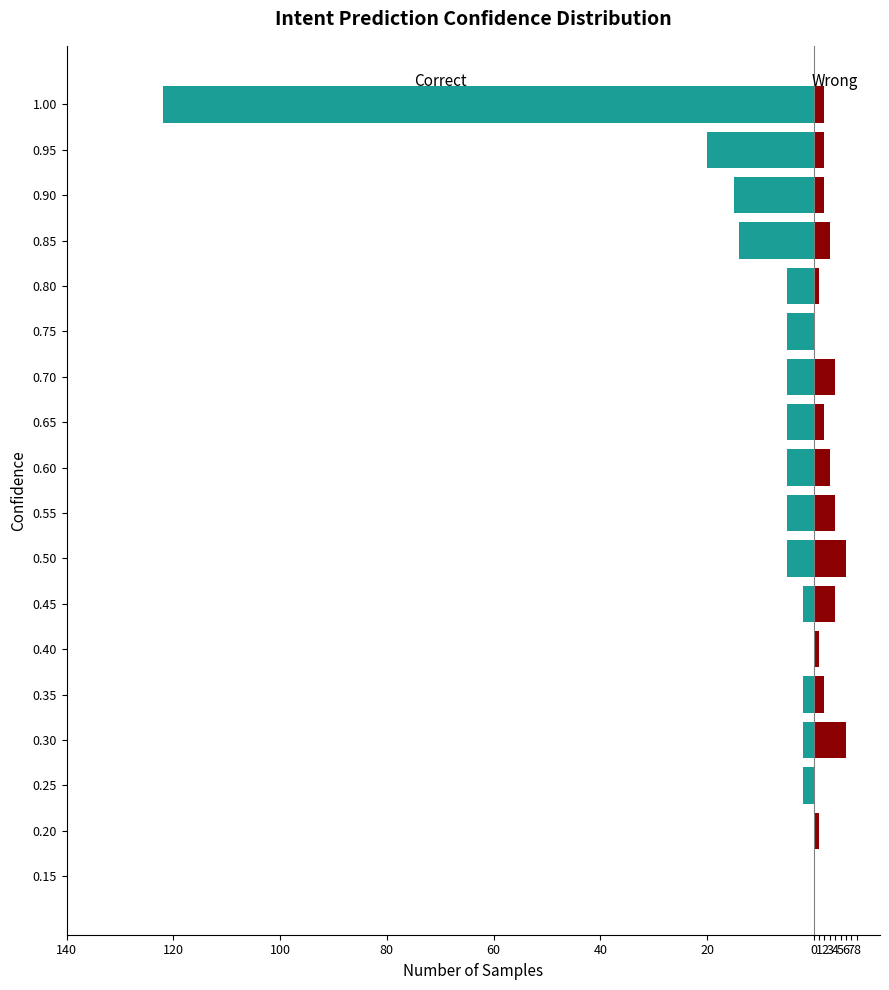

What are all the series names shown in the legend?

Correct, Wrong